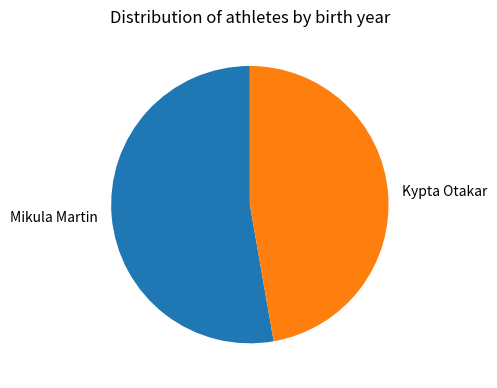

True or false: Mikula Martin accounts for 53% of the total.

True